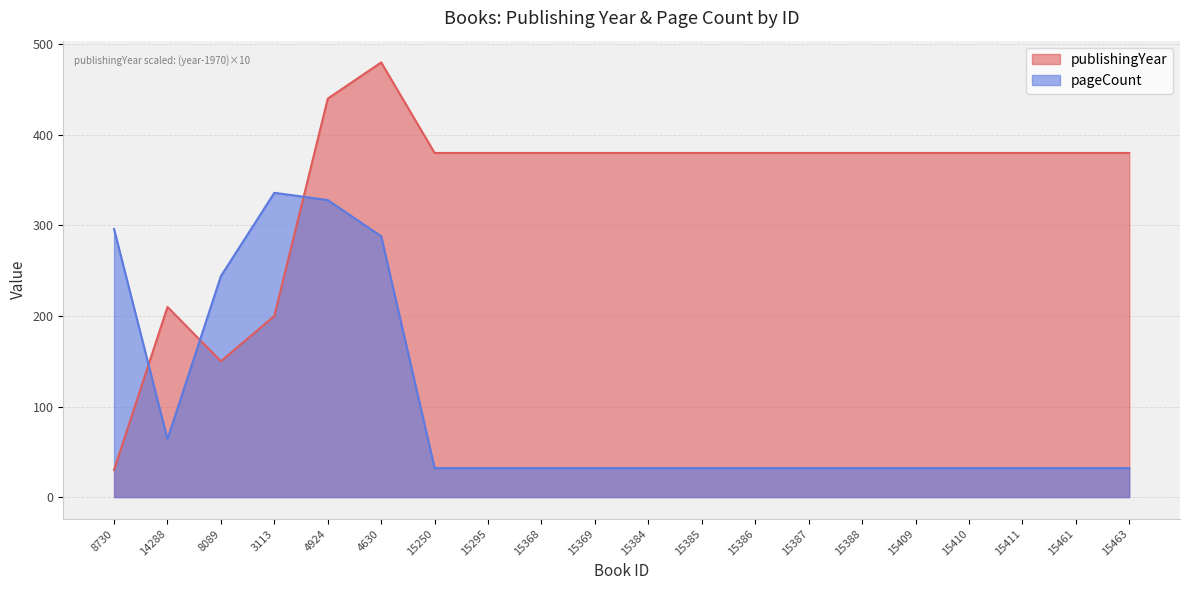

What position from the left is 15295?

8